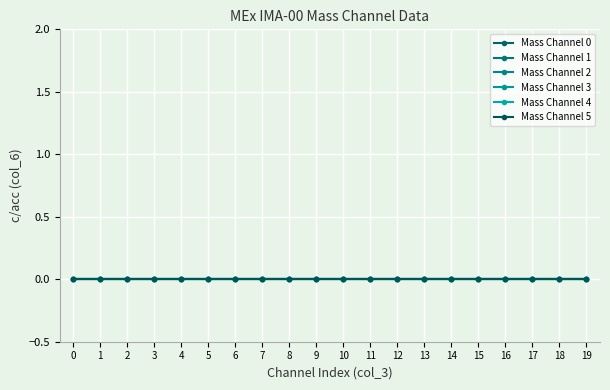

The Mass Channel 4 series shows 0 at 9. True or false?

True